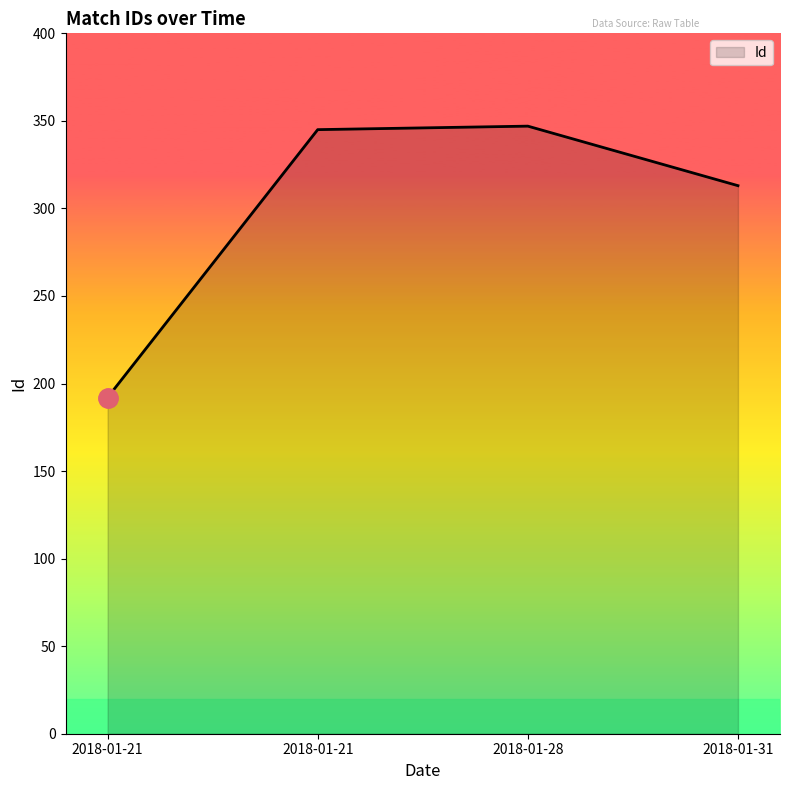

Is this an area chart (filled region under the line)?

Yes